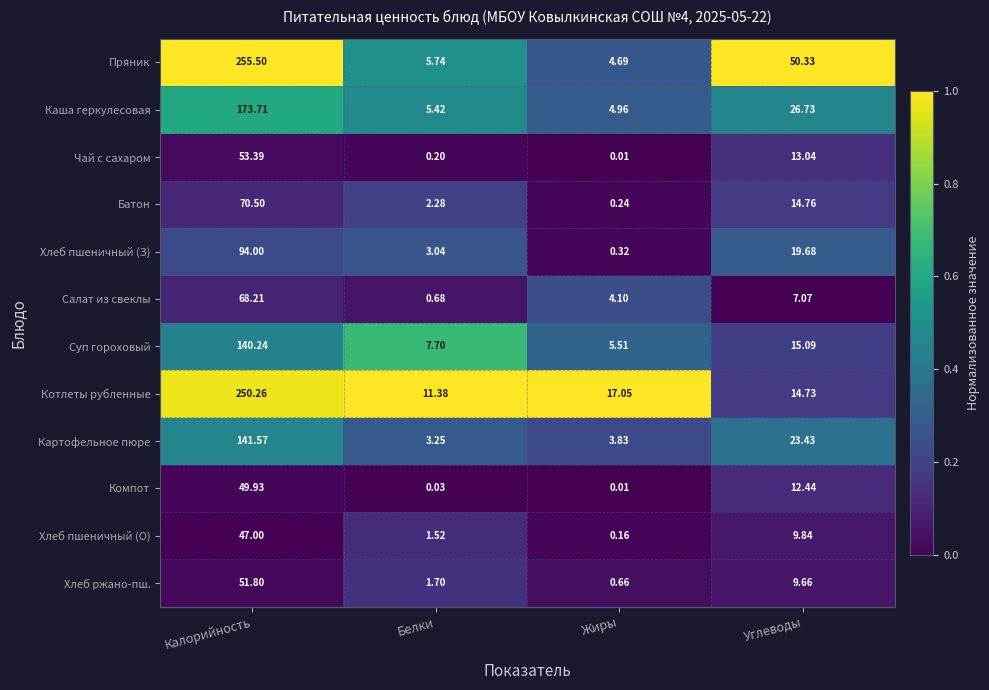

At Калорийность, list the series in order from smallest to largest.

Хлеб пшеничный (О), Компот, Хлеб ржано-пш., Чай с сахаром, Салат из свеклы, Батон, Хлеб пшеничный (З), Суп гороховый, Картофельное пюре, Каша геркулесовая, Котлеты рубленные, Пряник